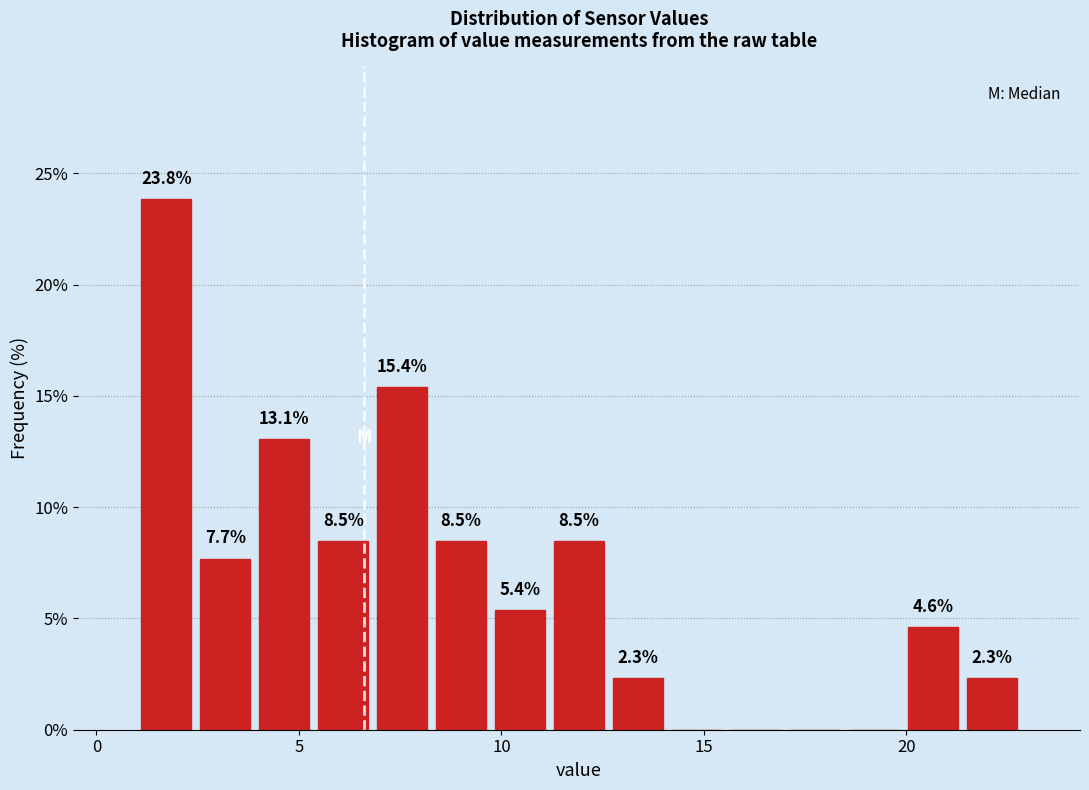

Read against the x-axis, roughly where is the centre of the tallest bar?

1.5